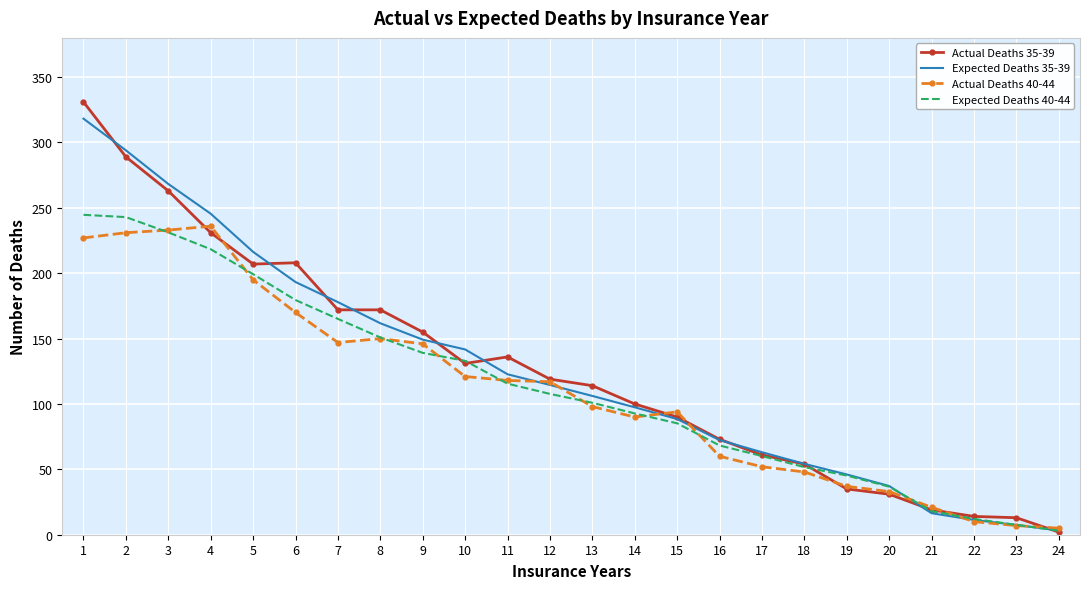

What is the total value across all series at 14?

380.2